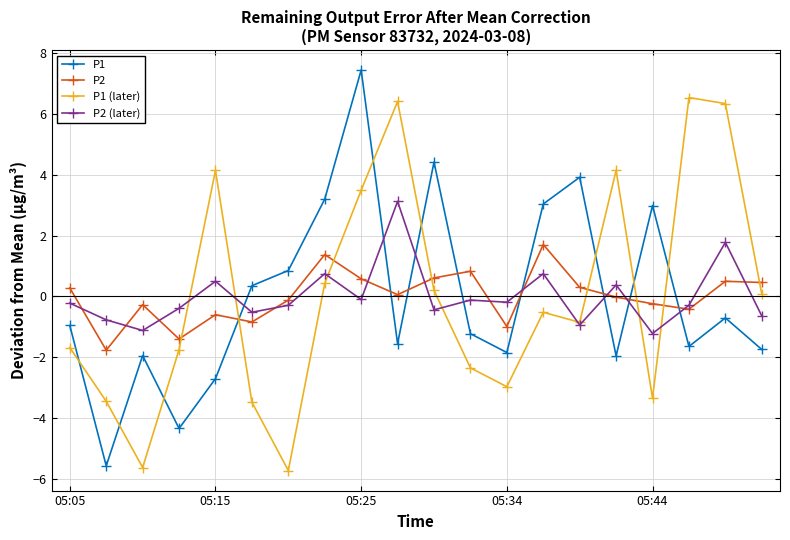

What is the value of the P2 point at the 5th from the left?

-0.6